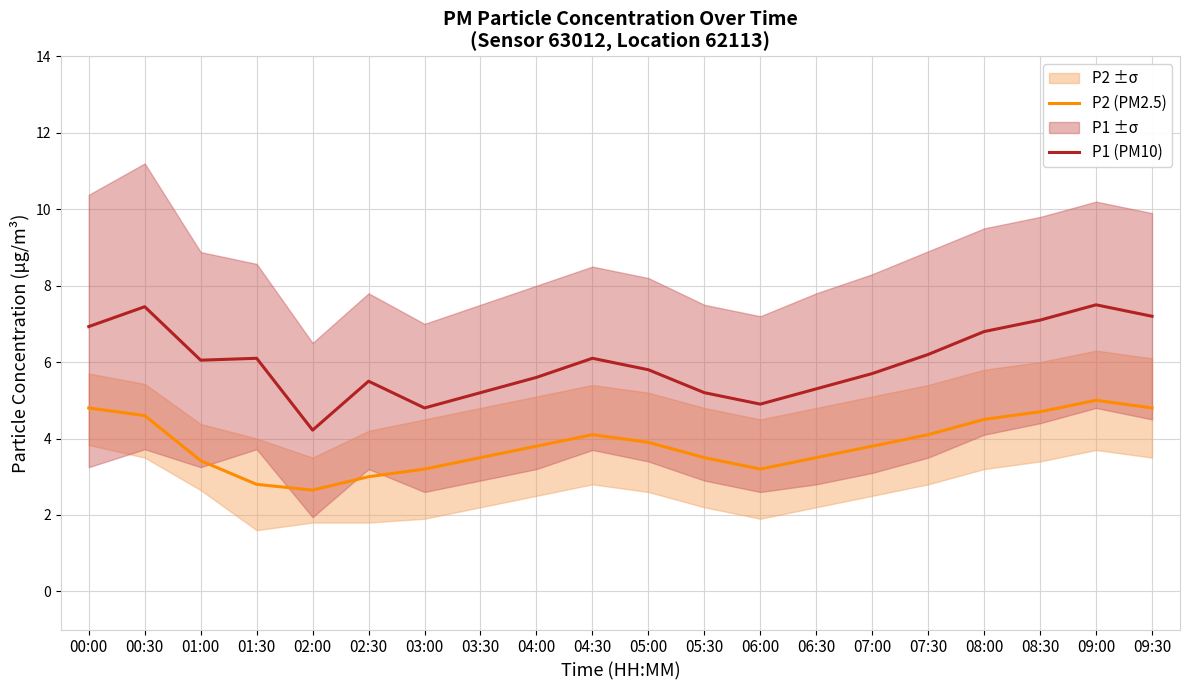

What is the difference between the second highest and second lowest values in the P2 (PM2.5) series?

2.0